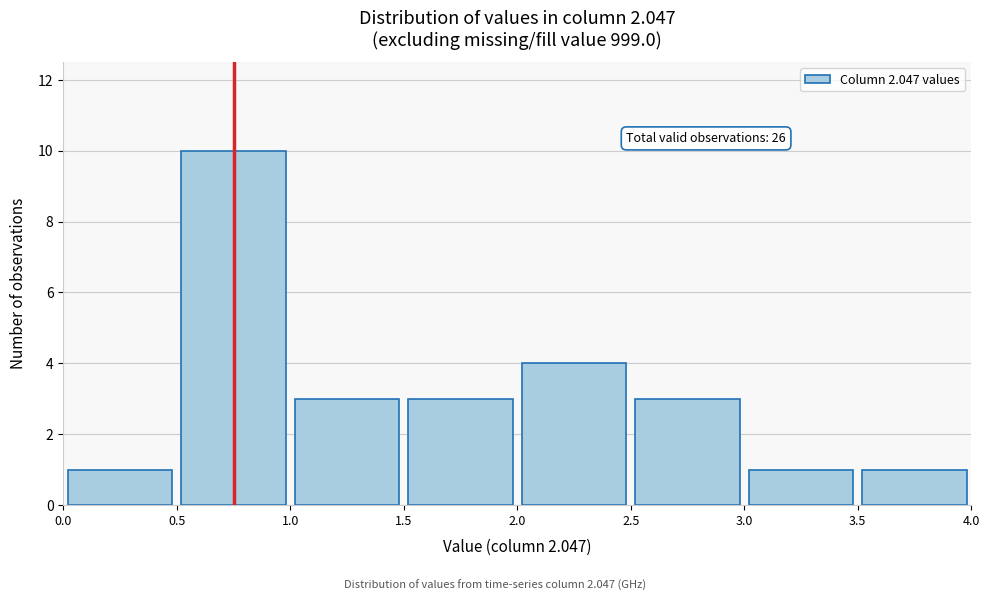

Which range on the x-axis has the tallest bar?

0.5 to 1.0